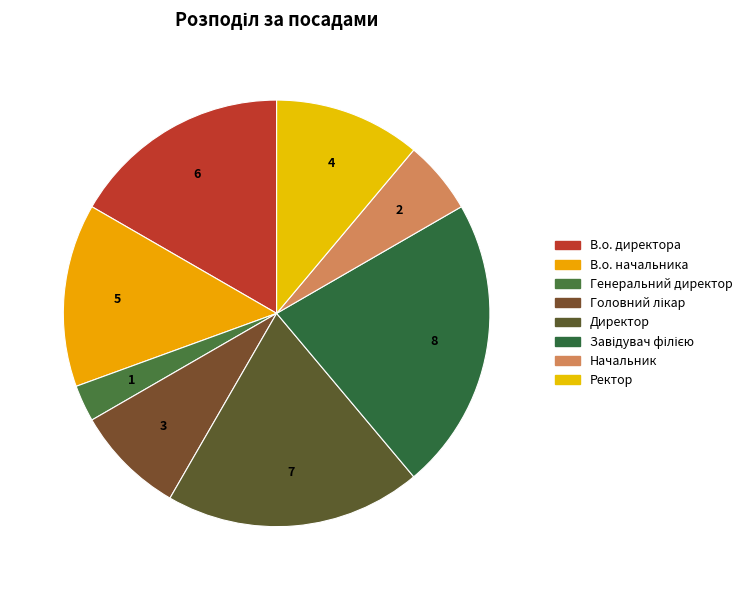

Which category has the biggest portion of the pie?

Завідувач філією